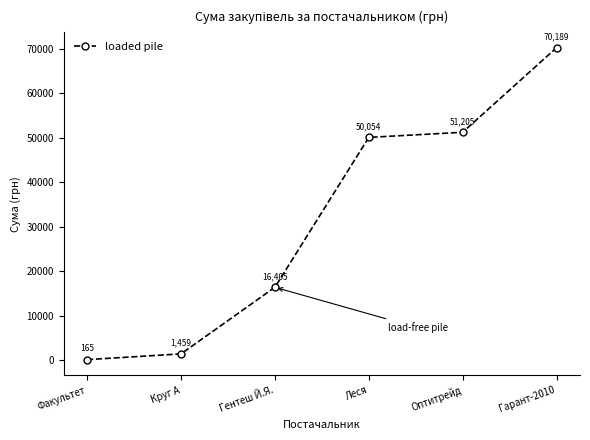

How many categories are shown in the chart?

6